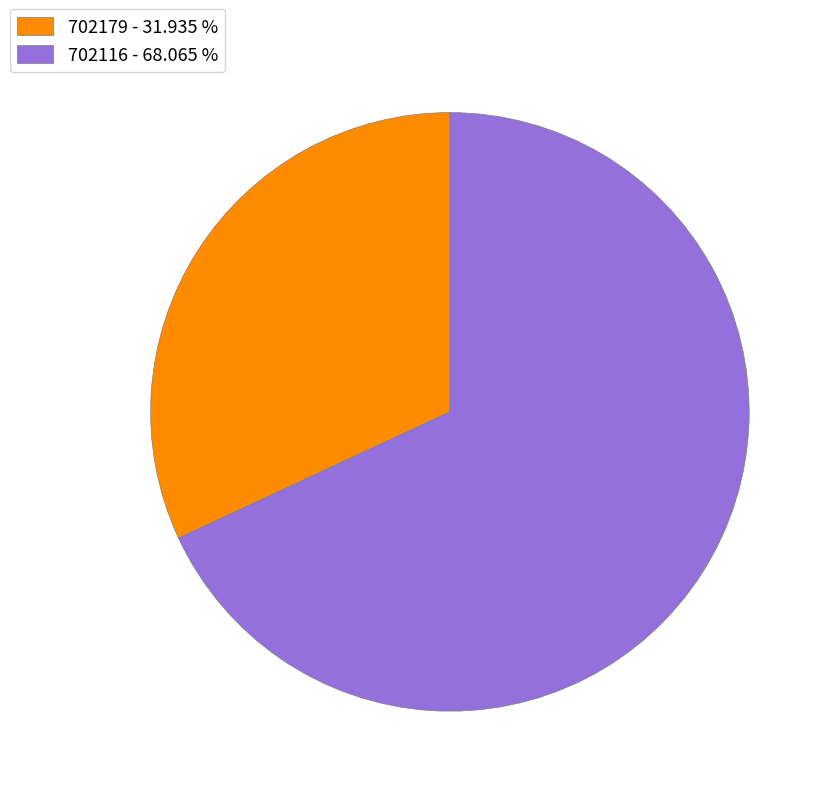

Which has a higher value, 702116 - 68.065 % or 702179 - 31.935 %?

702116 - 68.065 %